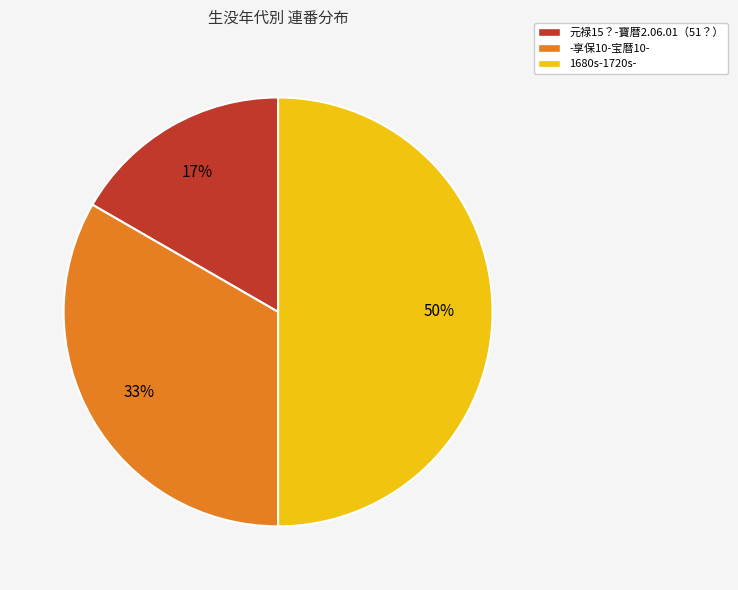

Combined, do 1680s-1720s- and -享保10-宝暦10- account for over 50%?

Yes